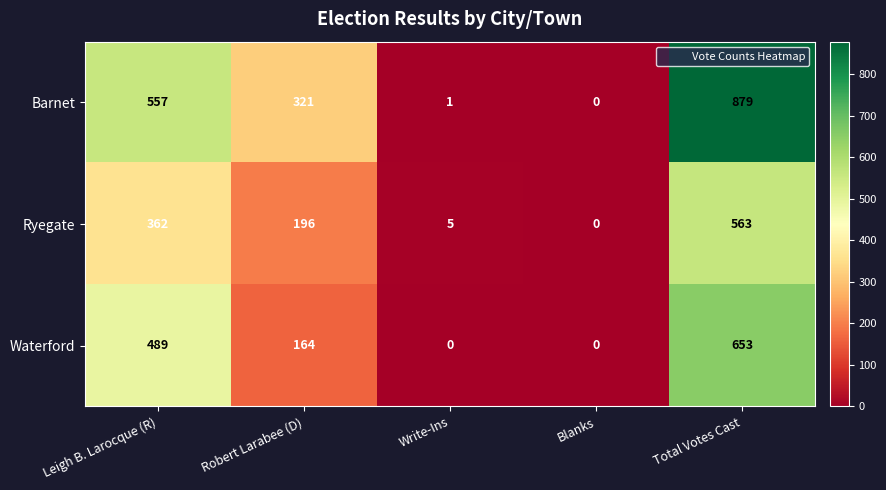

Where is Ryegate nearest to the value 281?

Leigh B. Larocque (R)